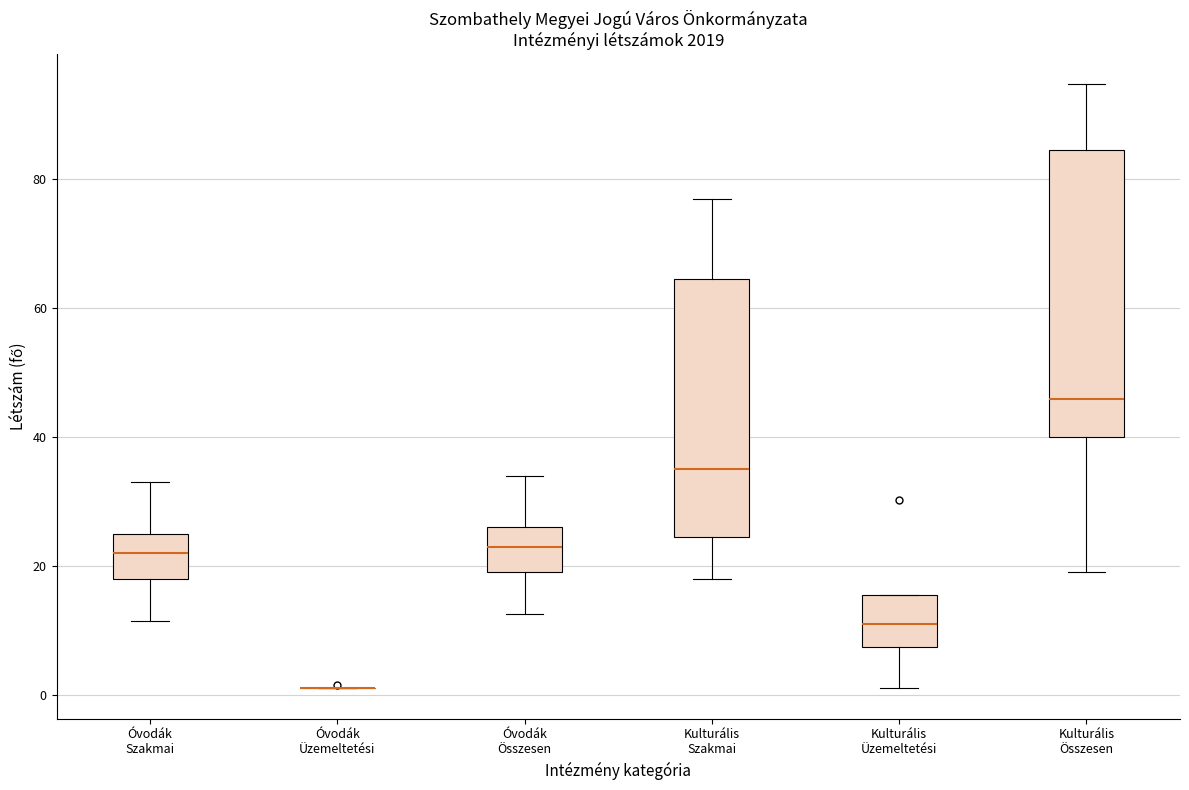

Reading left to right, read every box against the y-axis: the position of its median line, the range the box covers, and the ends of its whiskers. The values are not printed on the chart, so give them approximately, as read against the axis.

Óvodák Szakmai: median 22, box 18 to 26, whiskers 12 to 34
Óvodák Üzemeltetési: box collapsed to a line at 2, whiskers 2 to 2
Óvodák Összesen: median 24, box 20 to 26, whiskers 12 to 34
Kulturális Szakmai: median 36, box 24 to 64, whiskers 18 to 78
Kulturális Üzemeltetési: median 12, box 8 to 16, whiskers 2 to 16
Kulturális Összesen: median 46, box 40 to 84, whiskers 20 to 94